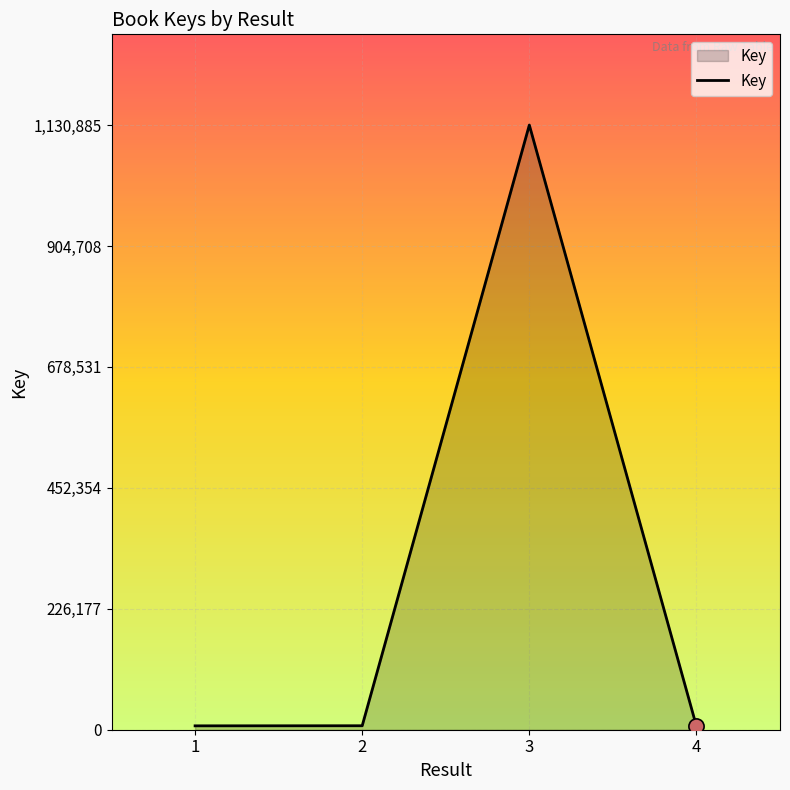

What is the change in value from 1 to 4?

-679